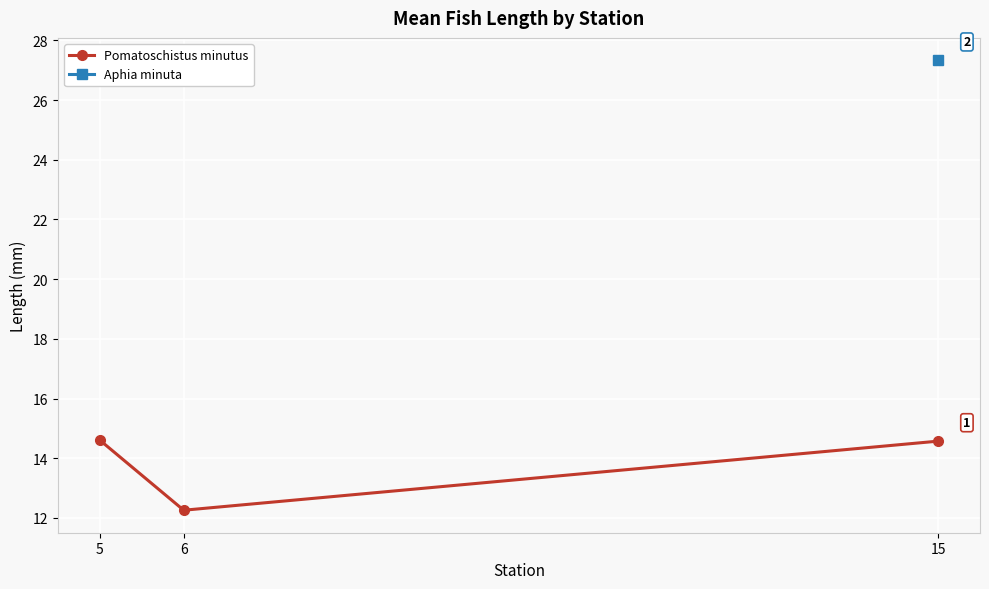

What is the value of the 2nd point from the left?

12.3